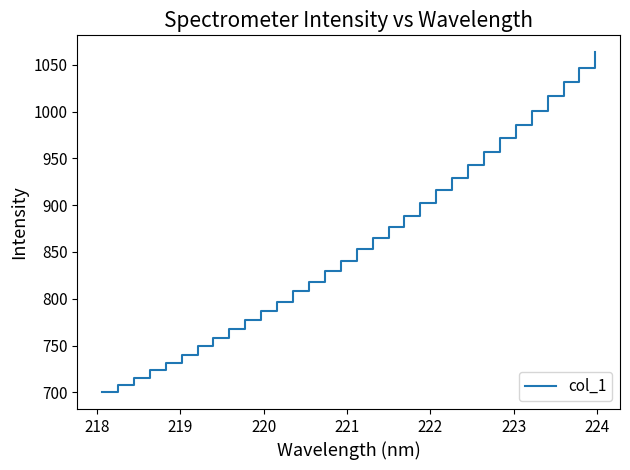

What is the maximum value shown in the chart?

1063.3